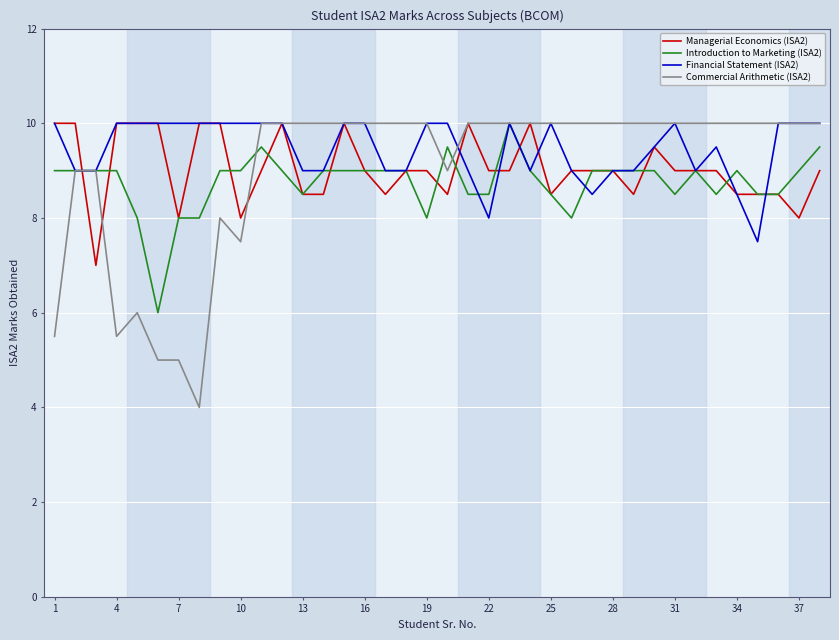

What is the maximum value shown in the chart?

10.0